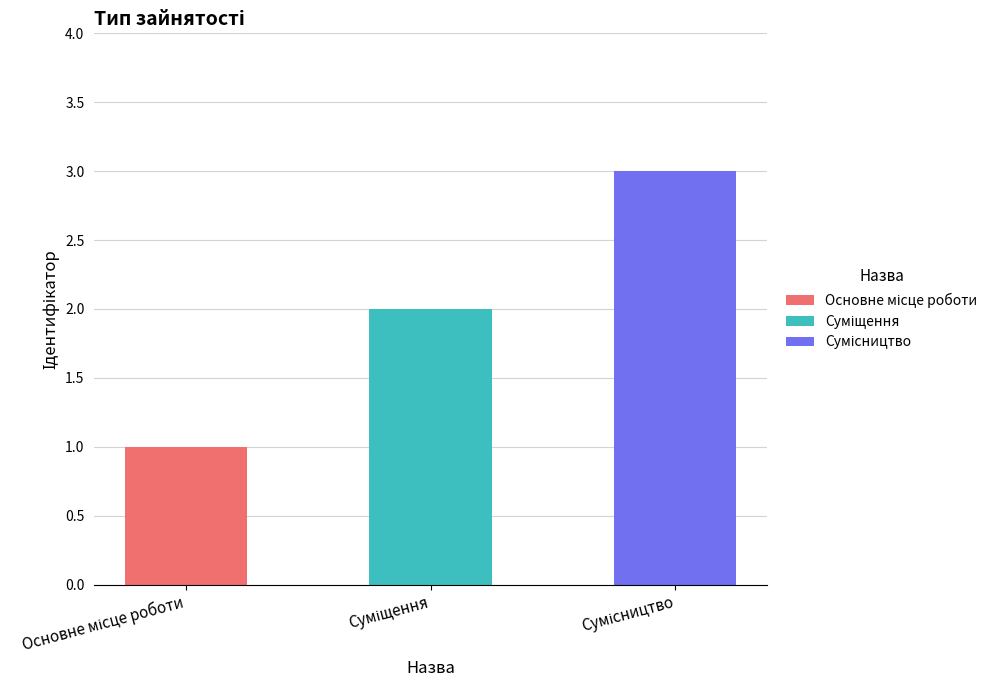

What is the maximum value shown in the chart?

3